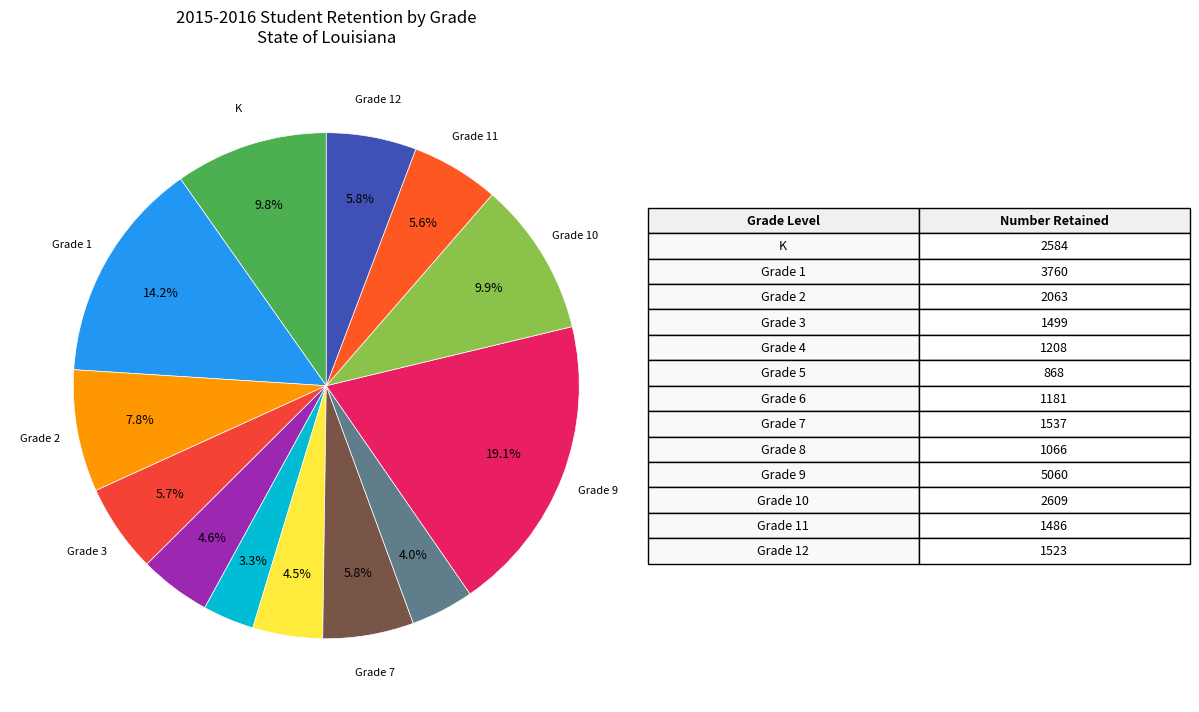

To the nearest percent, what is the difference between the largest and smallest slice percentages?

16%